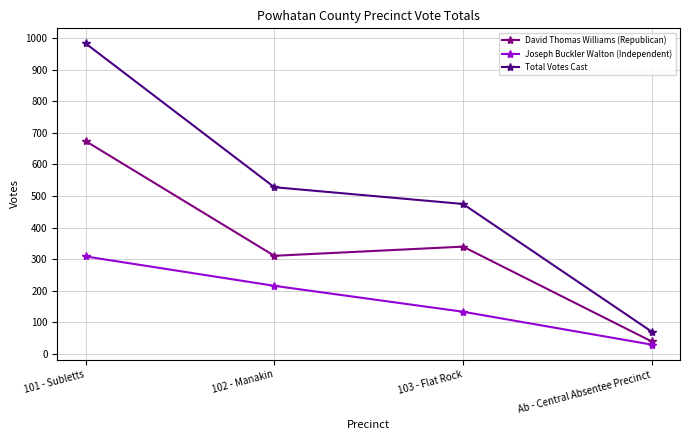

Reading left to right, list all the values displayed in this chart.

David Thomas Williams (Republican): 101 - Subletts=674	102 - Manakin=311	103 - Flat Rock=340	Ab - Central Absentee Precinct=40
Joseph Buckler Walton (Independent): 101 - Subletts=309	102 - Manakin=216	103 - Flat Rock=134	Ab - Central Absentee Precinct=30
Total Votes Cast: 101 - Subletts=983	102 - Manakin=528	103 - Flat Rock=475	Ab - Central Absentee Precinct=71